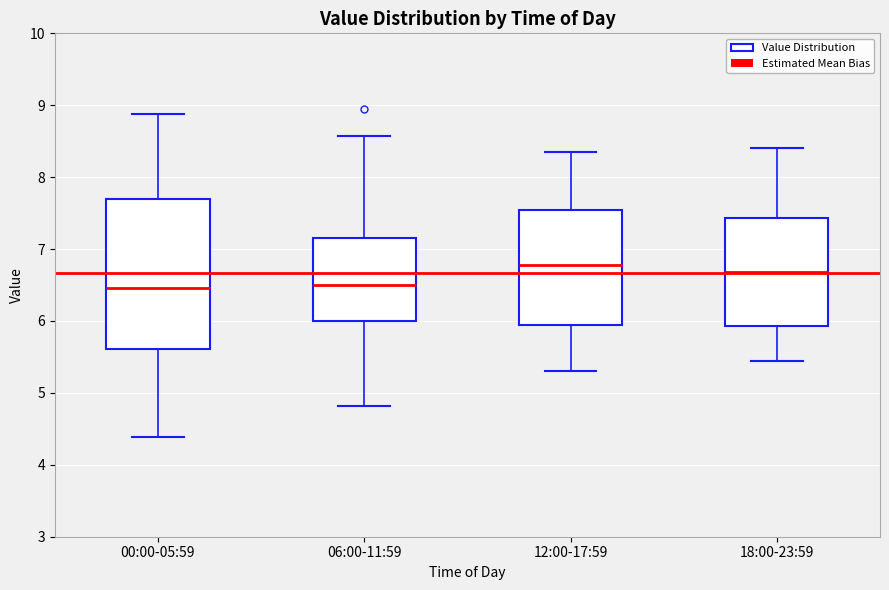

Reading left to right, transcribe this box plot: for each box, give where its median line is, the range the box spans, and where its two whiskers end, as read against the y-axis. The values are not printed on the chart, so give them approximately, as read against the axis.

00:00-05:59: median 6.5, box 5.6 to 7.7, whiskers 4.4 to 8.9
06:00-11:59: median 6.5, box 6.0 to 7.1, whiskers 4.8 to 8.6
12:00-17:59: median 6.8, box 6.0 to 7.5, whiskers 5.3 to 8.4
18:00-23:59: median 6.7, box 5.9 to 7.4, whiskers 5.5 to 8.4